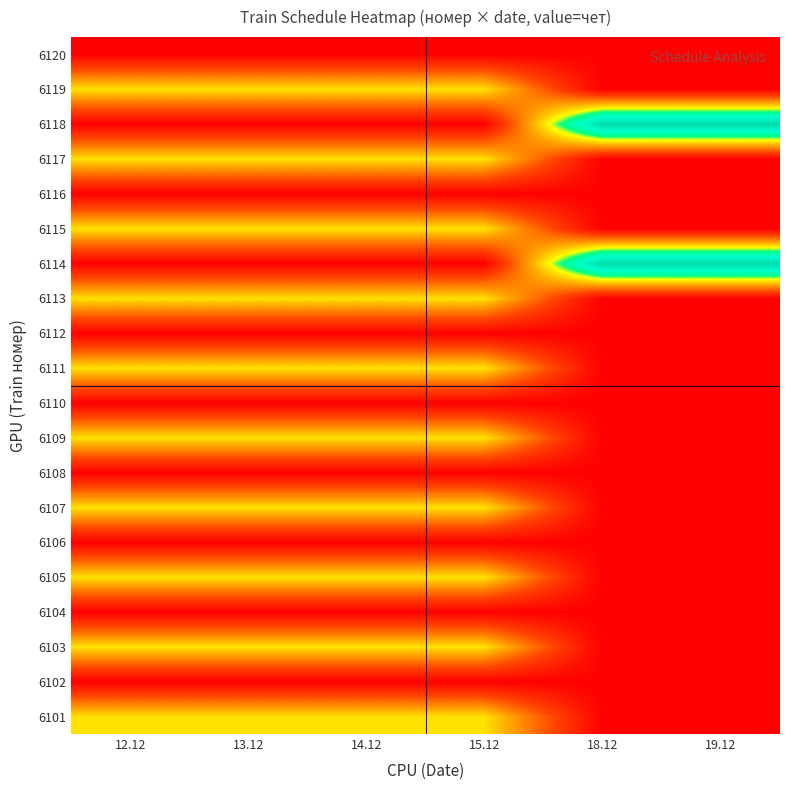

At which category is the sum across all series the highest?

12.12